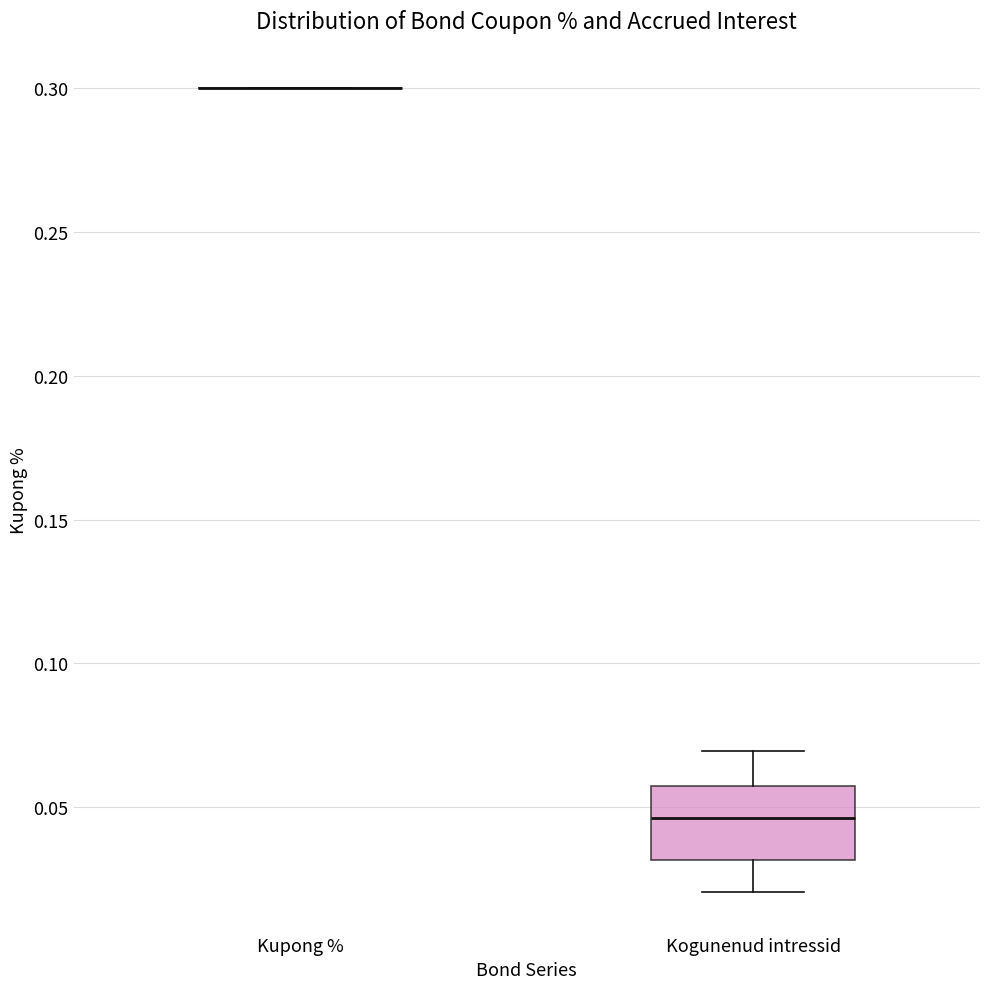

Comparing the boxes themselves (not the whiskers), which one is the tallest?

Kogunenud intressid